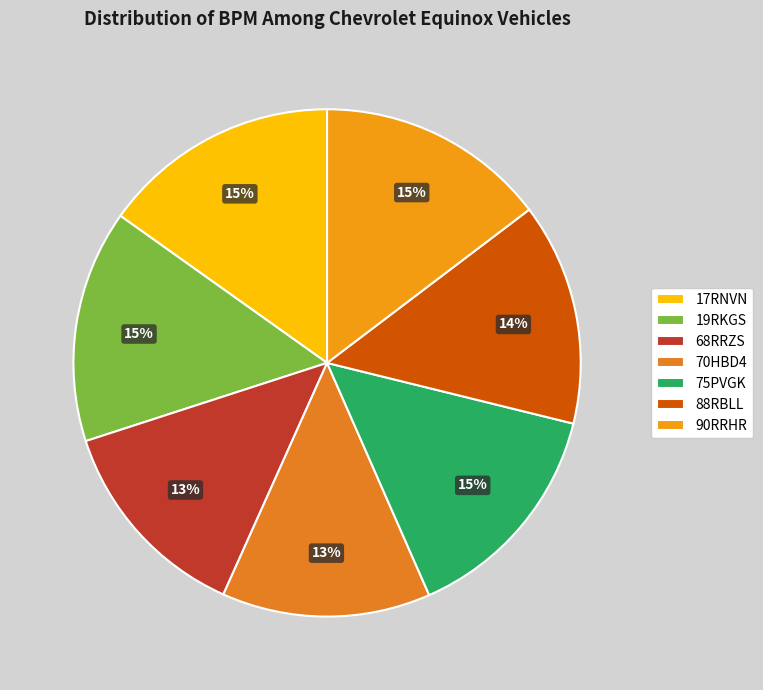

The 17RNVN slice represents 22% of the pie. True or false?

False